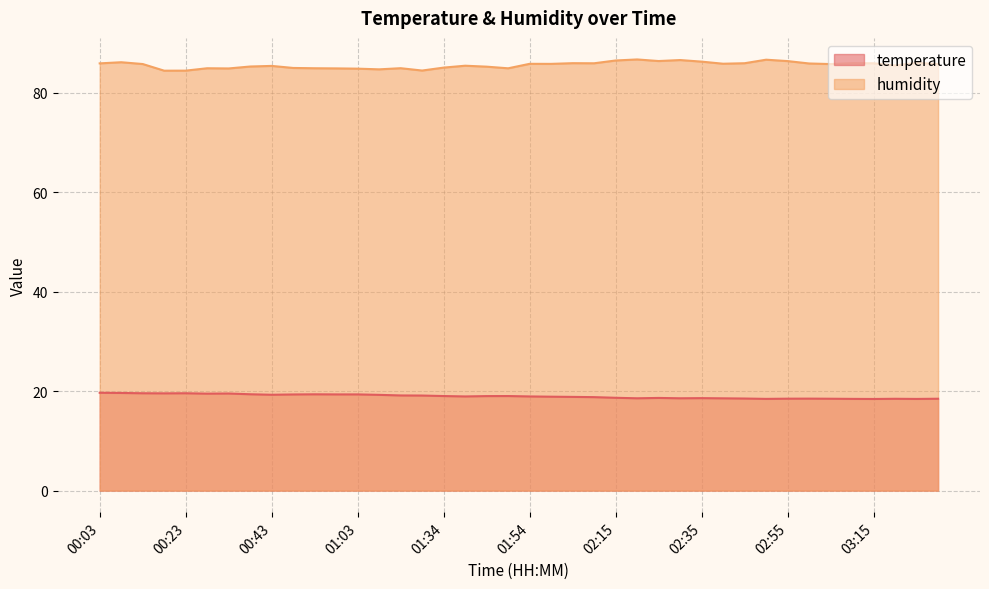

What is the label of the 1st point from the right?

03:30